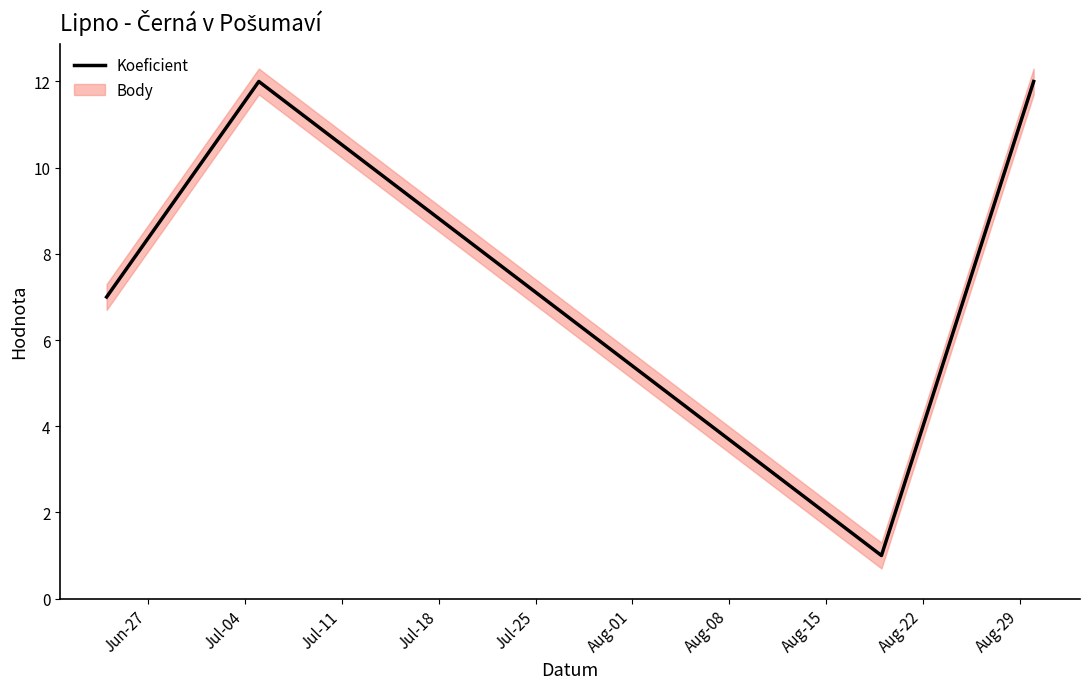

How many interior local valleys (lower than both neighbors) does the data have?

1